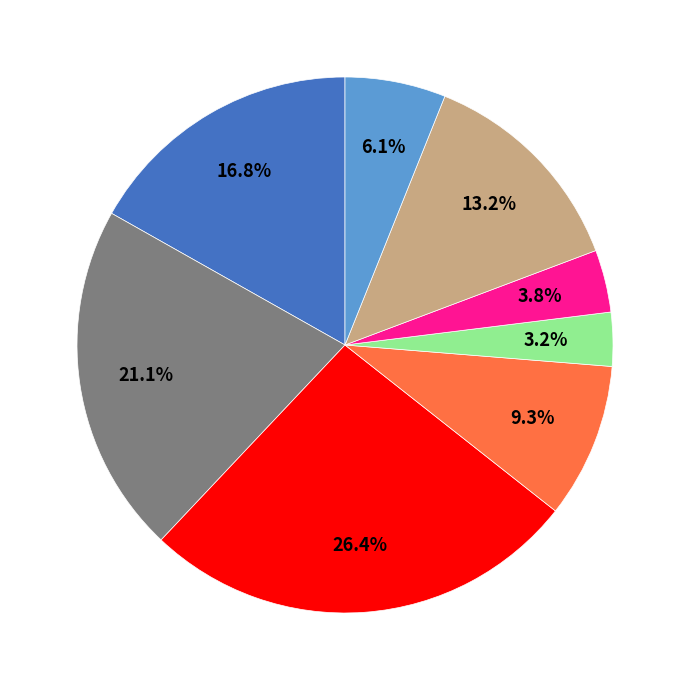

Does any single category account for the majority?

No